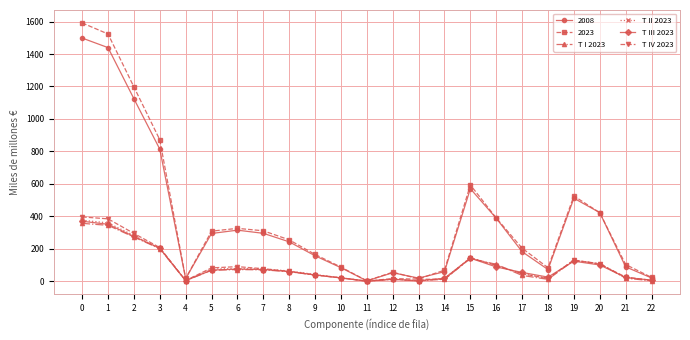

How many distinct data groups are displayed?

6